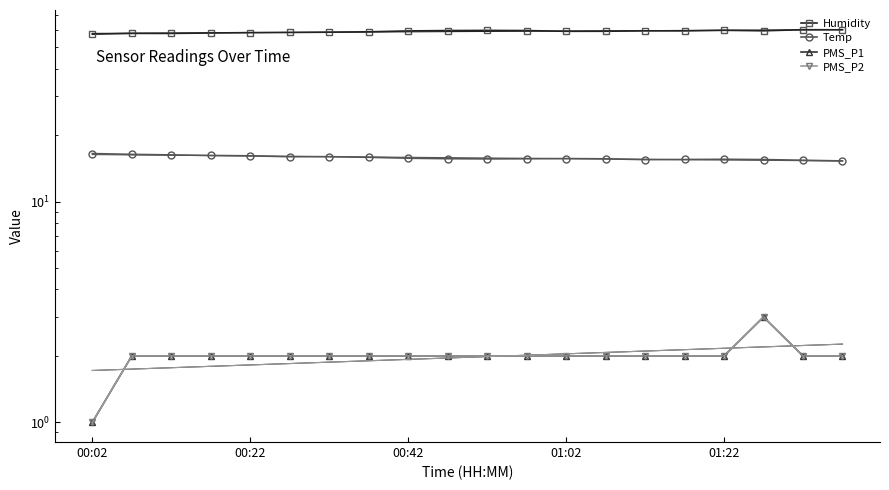

Does the chart have visible grid lines?

No